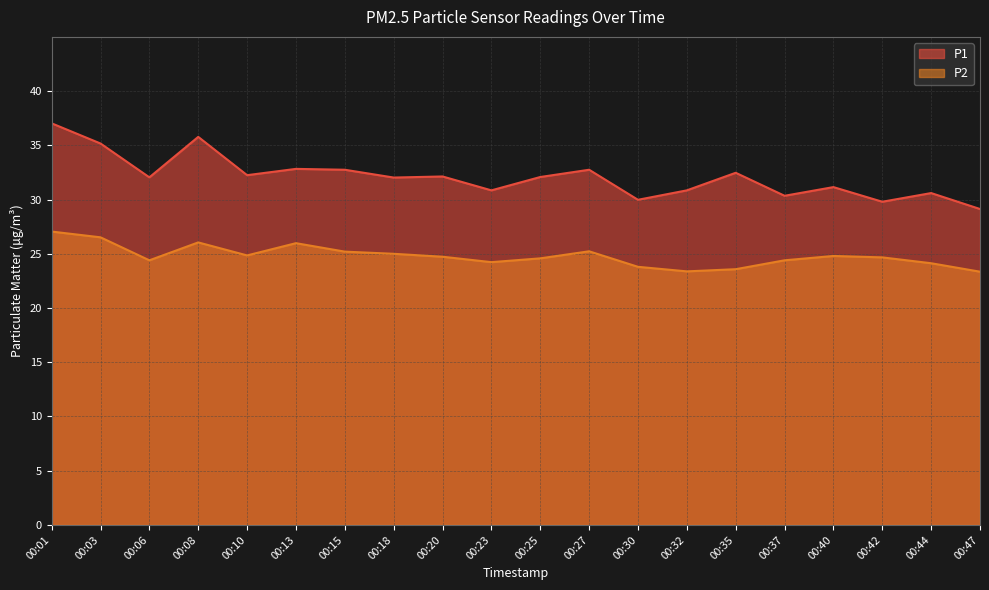

What is the value of the P1 point at the 9th from the left?

32.1